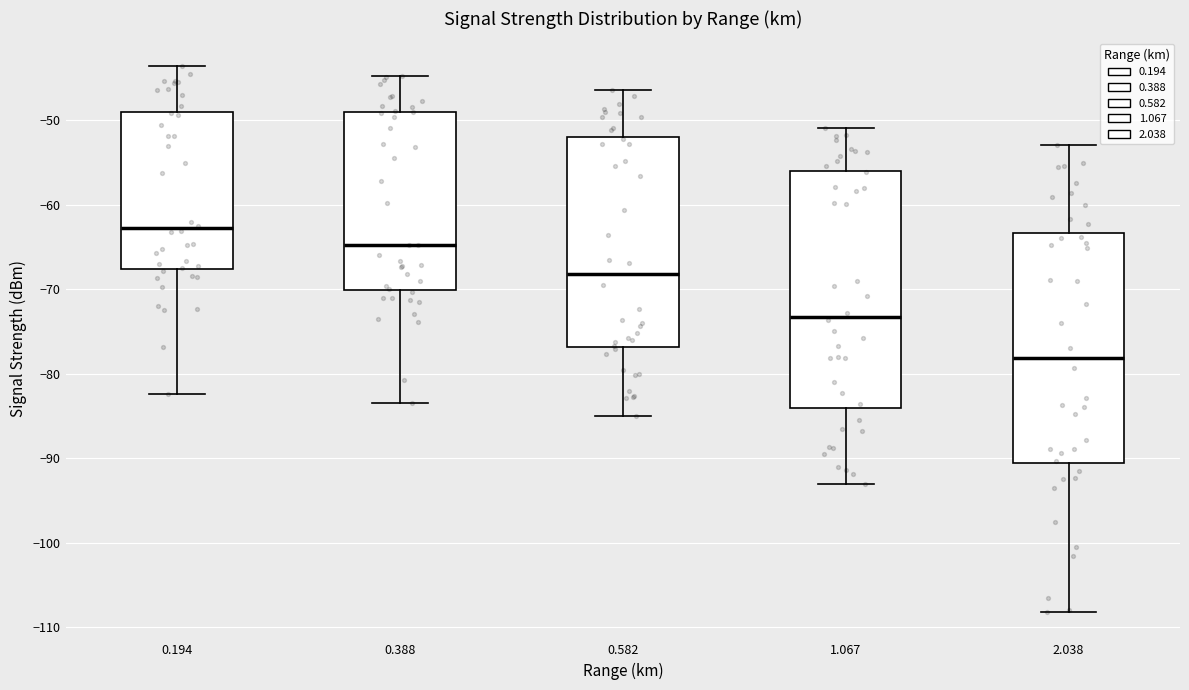

Which box has the lowest median line?

2.038